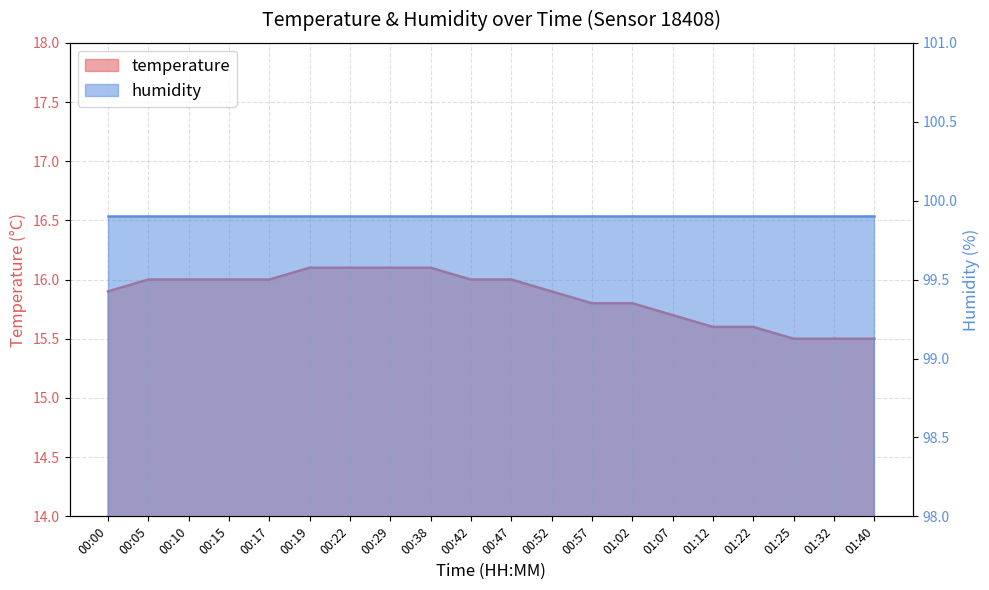

How many categories are shown in the chart?

20